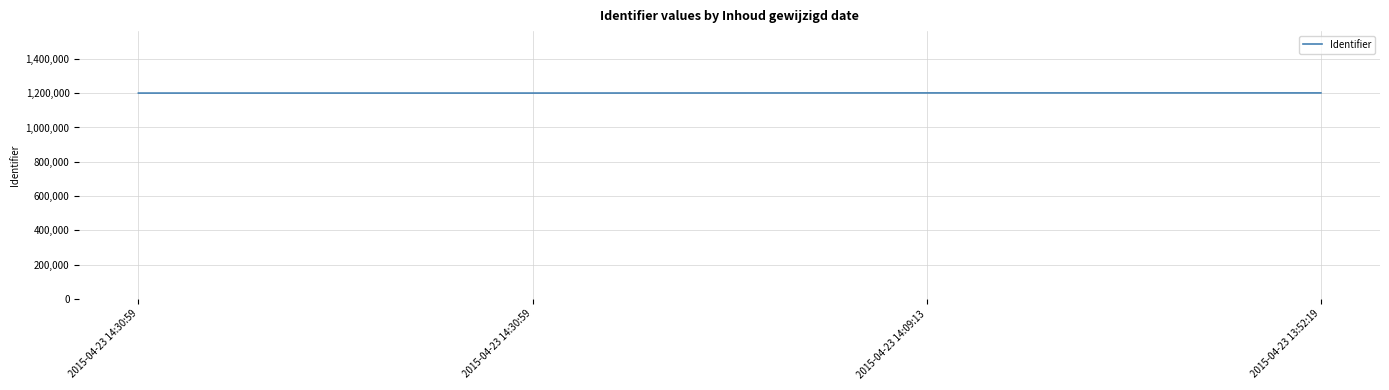

Reading left to right, extract all data points from this chart.

1200655	1200656	1201510	1201506